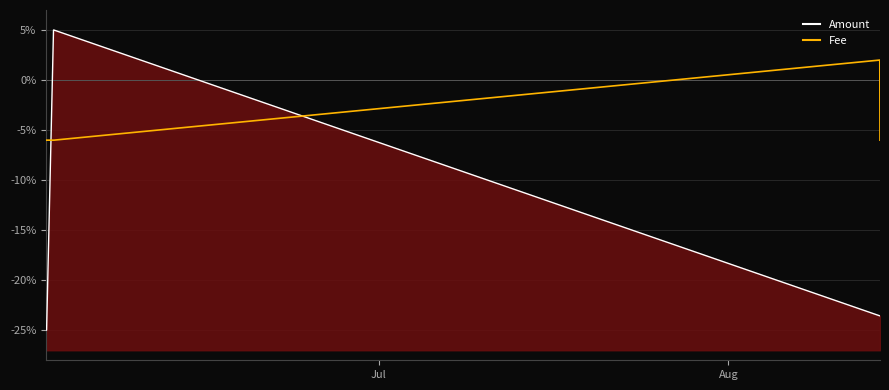

At which category does the chart reach its minimum across all series?

Aug